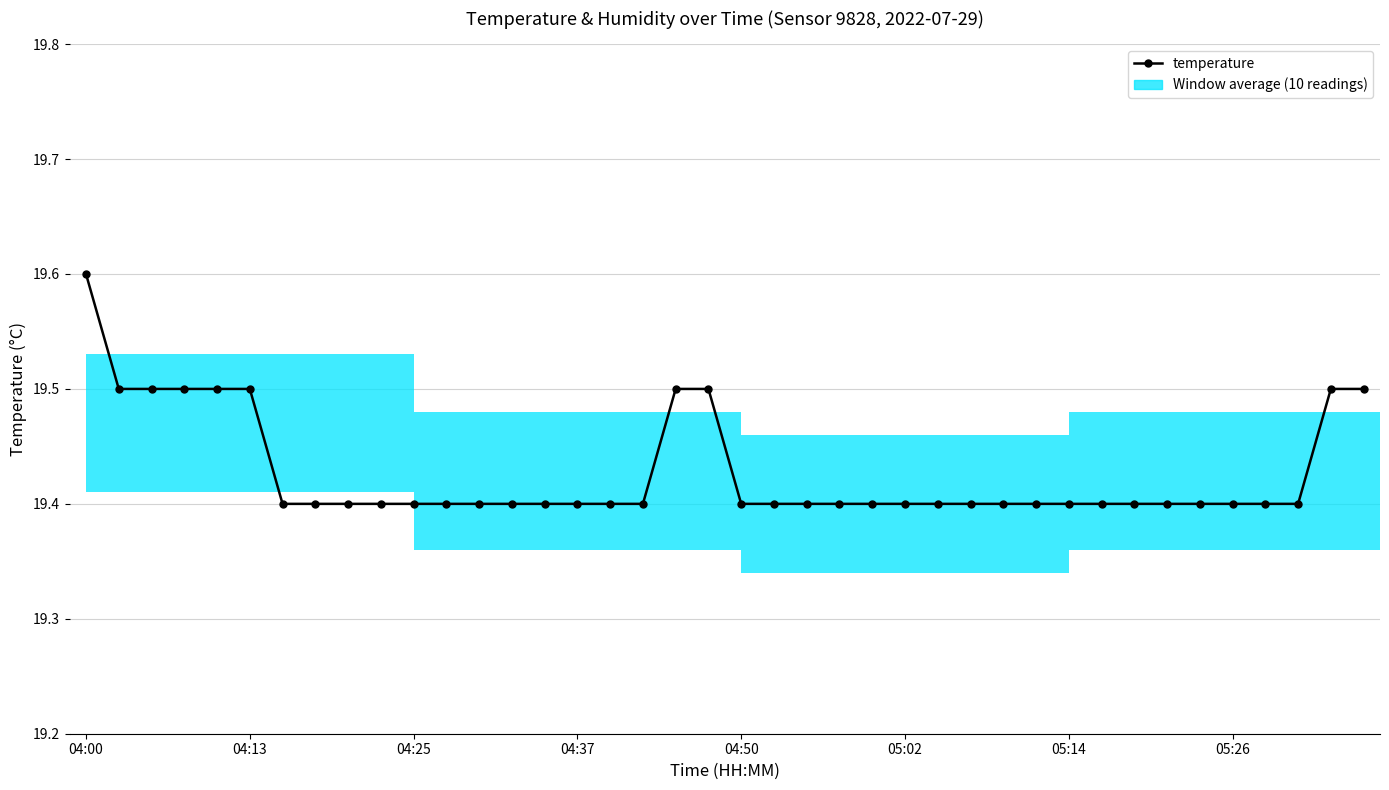

What is the difference between the maximum and minimum values?

0.2